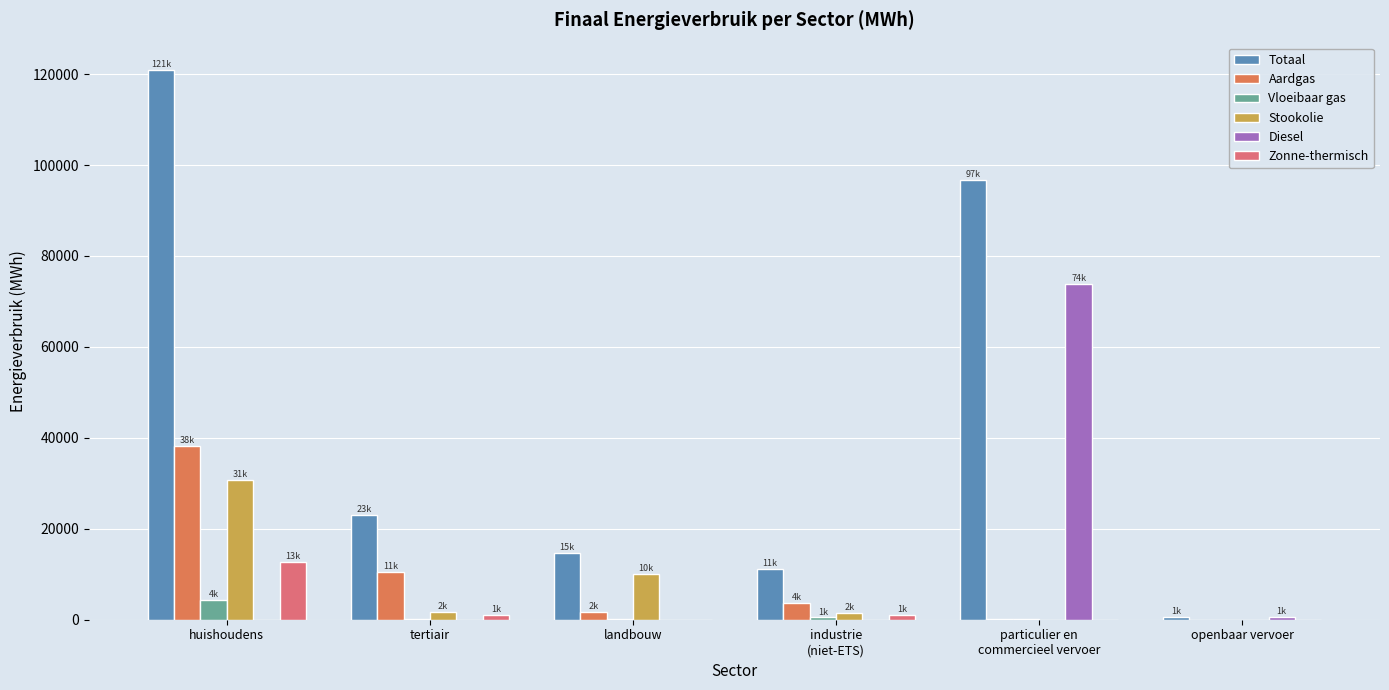

Where does the Vloeibaar gas series first go above 205?

huishoudens